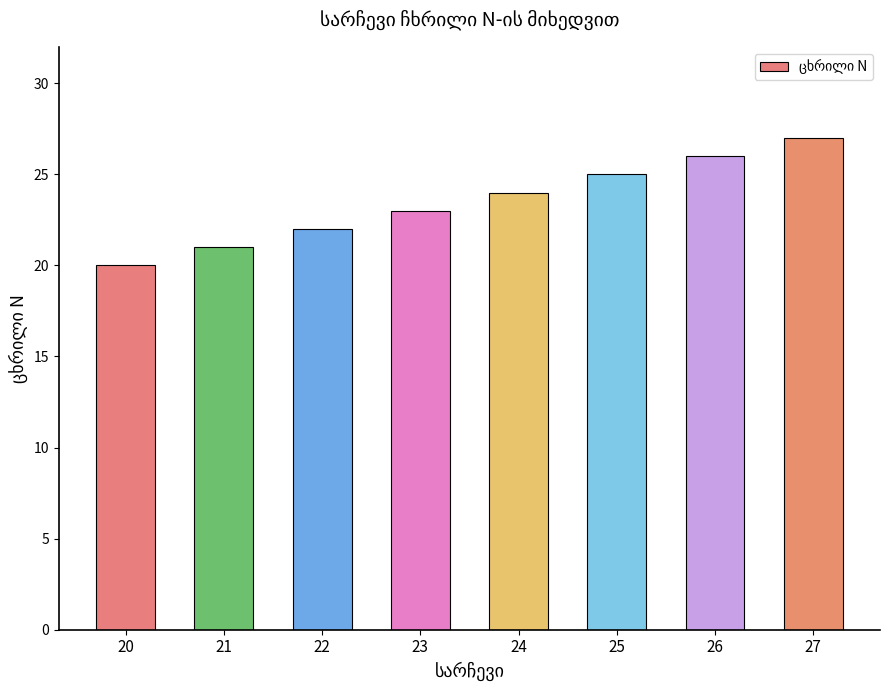

Reading left to right, what are all the values shown in this chart?

20=20	21=21	22=22	23=23	24=24	25=25	26=26	27=27